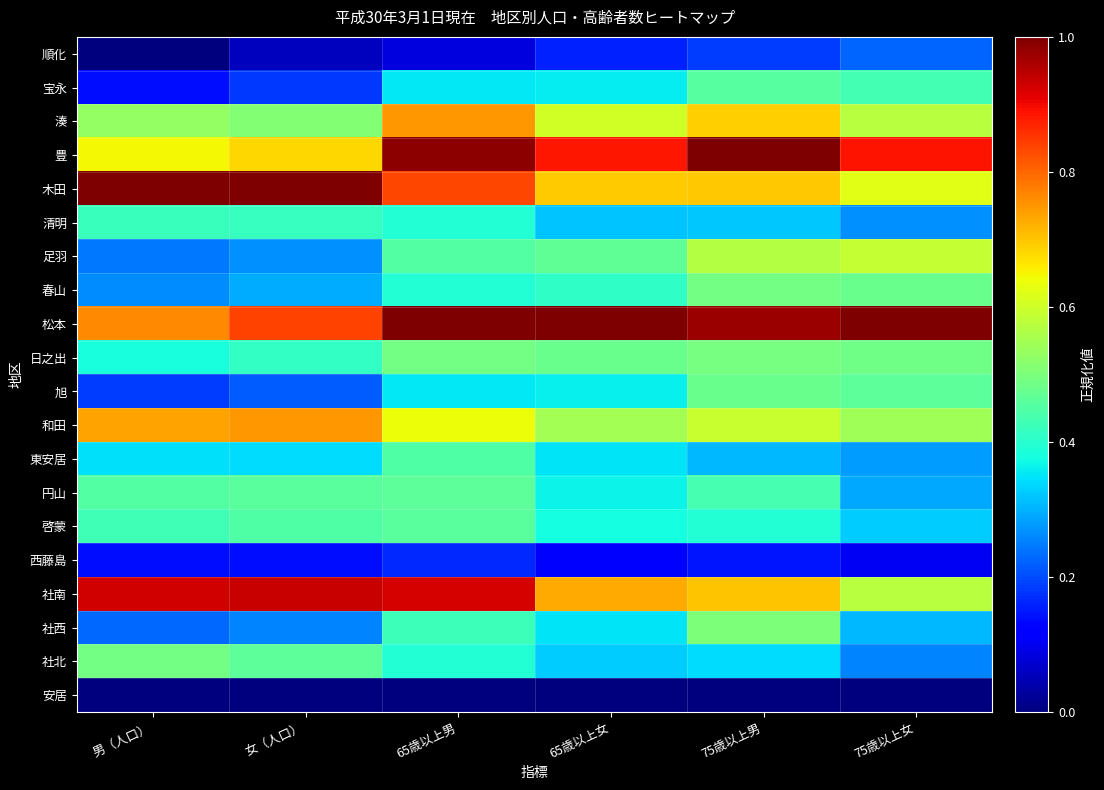

How many series are shown in this chart?

20